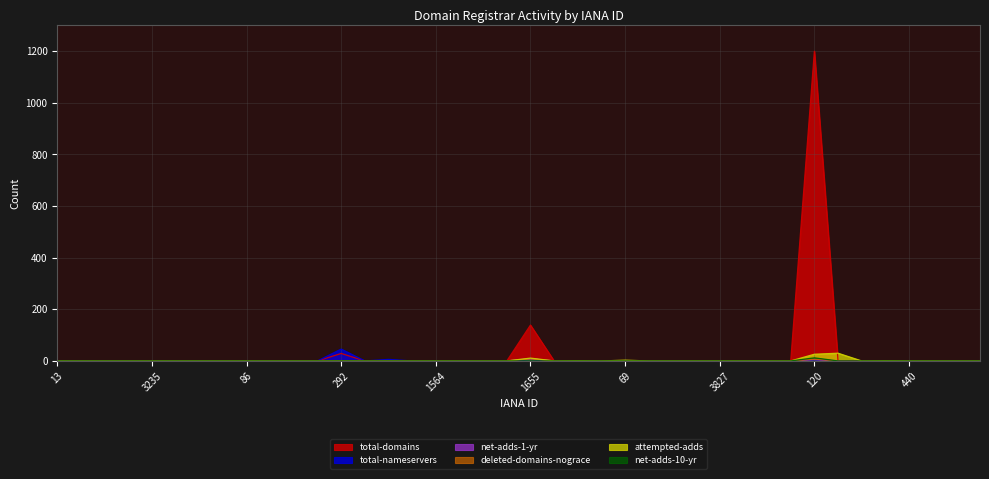

Reading left to right, list all the values displayed in this chart.

total-domains: 0	0	0	0	0	0	0	0	0	0	0	0	29	0	1	0	0	0	0	0	139	0	0	0	0	0	0	0	0	1	0	0	1200	0	0	0	0	0	0	0
total-nameservers: 0	0	0	0	0	0	0	0	0	0	0	0	46	0	6	0	0	0	0	0	4	0	0	0	0	0	0	0	0	0	0	0	4	0	0	0	0	0	0	0
net-adds-1-yr: 0	0	0	0	0	0	0	0	0	0	0	0	0	0	0	0	0	0	0	0	9	0	0	0	0	0	0	0	0	0	0	0	5	0	0	0	0	0	0	0
deleted-domains-nograce: 0	0	0	0	0	0	0	0	0	0	0	0	0	0	0	0	0	0	0	0	8	0	0	0	0	0	0	0	0	0	0	0	7	0	0	0	0	0	0	0
attempted-adds: 0	0	0	0	0	0	0	0	0	0	0	0	0	0	0	0	0	0	0	0	11	0	1	0	3	0	0	0	0	0	0	0	26	30	0	1	0	0	0	0
net-adds-10-yr: 0	0	0	0	0	0	0	0	0	0	0	0	0	0	0	0	0	0	0	0	0	0	0	0	0	0	0	0	0	0	0	0	12	0	0	0	0	0	0	0